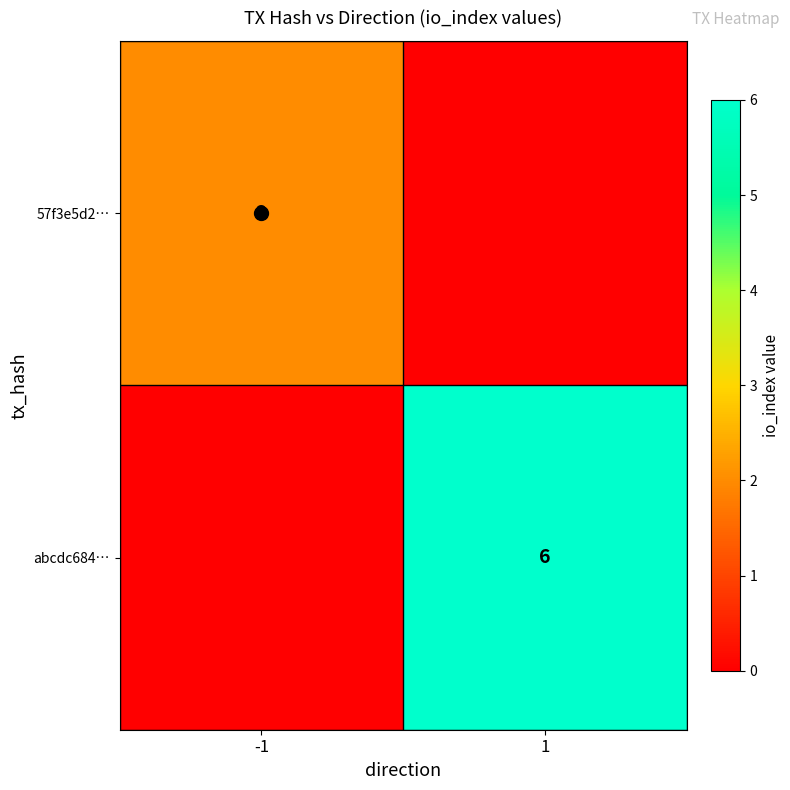

True or false: 57f3e5d2… has a value of 2 at -1.

True